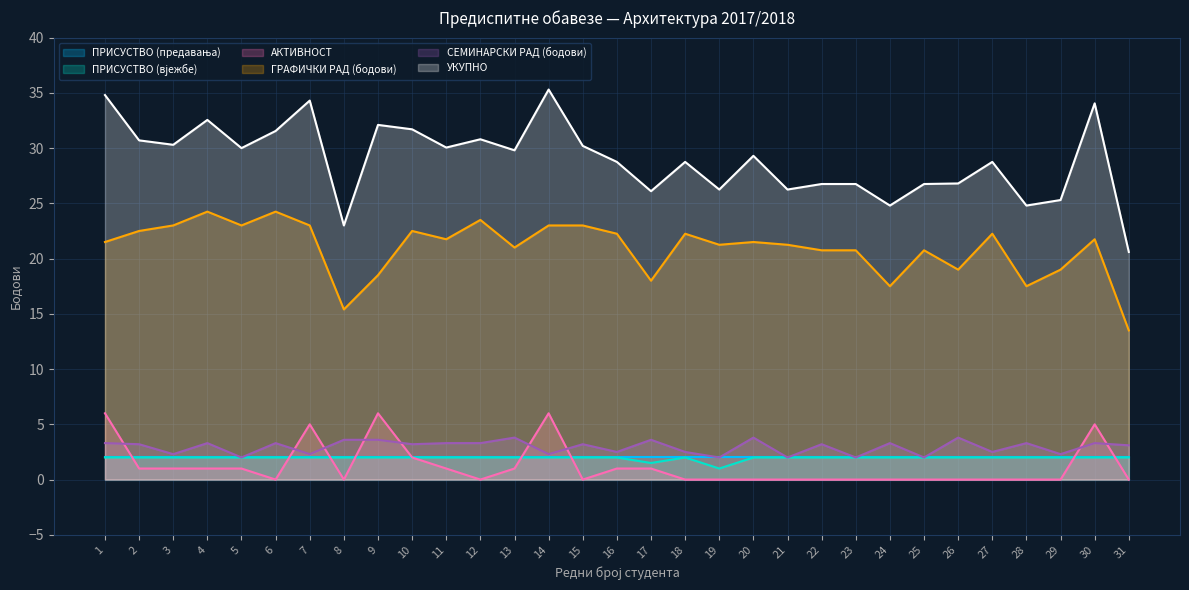

What is the lowest value of the УКУПНО series?

20.6